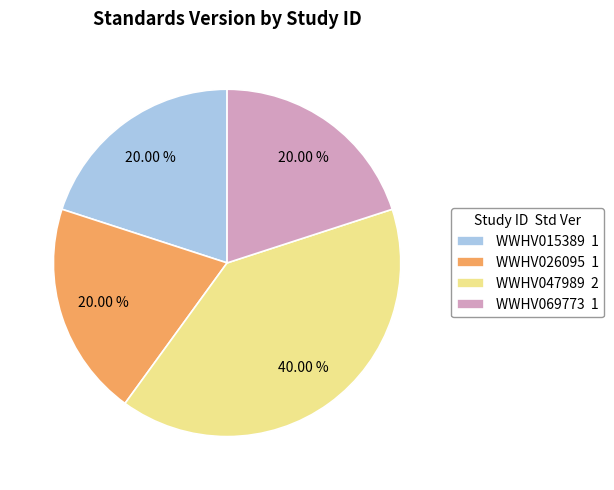

Is there any slice that represents more than half of the pie?

No